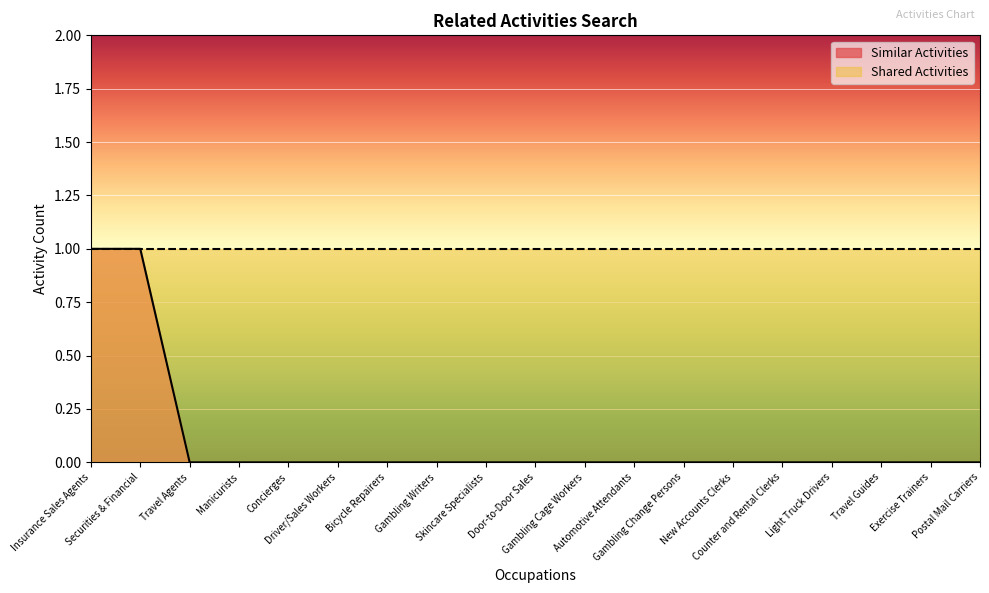

Count the number of values greater than 0.

2